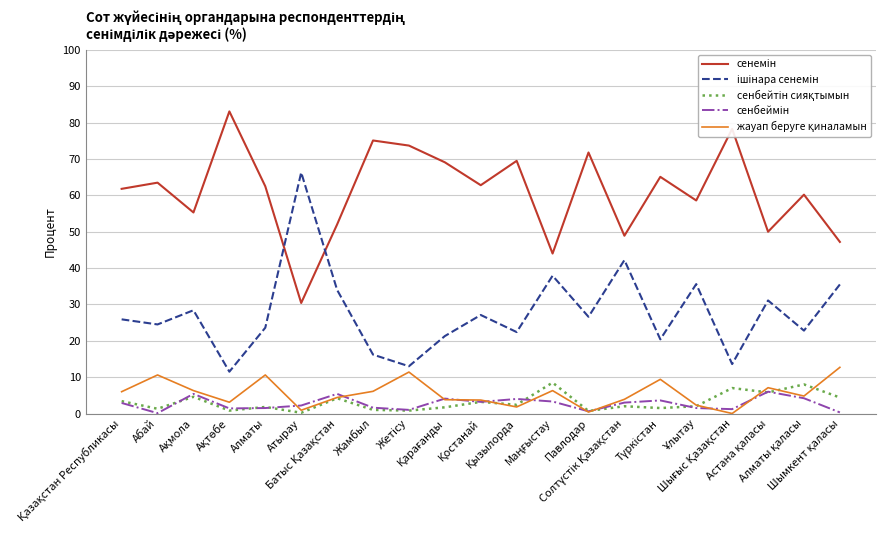

What is the greatest value displayed?

83.1